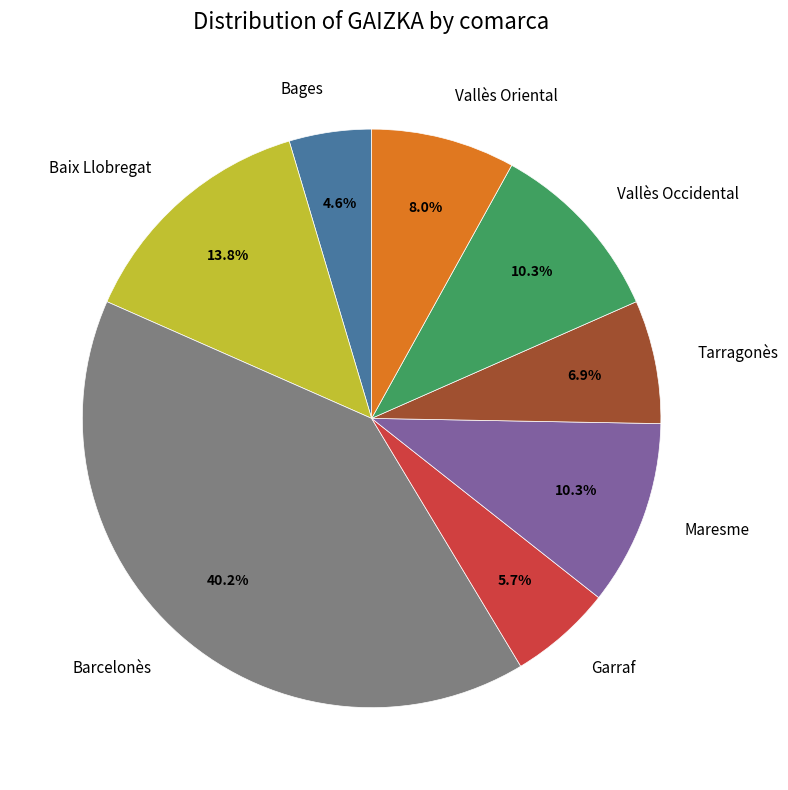

Is there a majority slice in this chart?

No